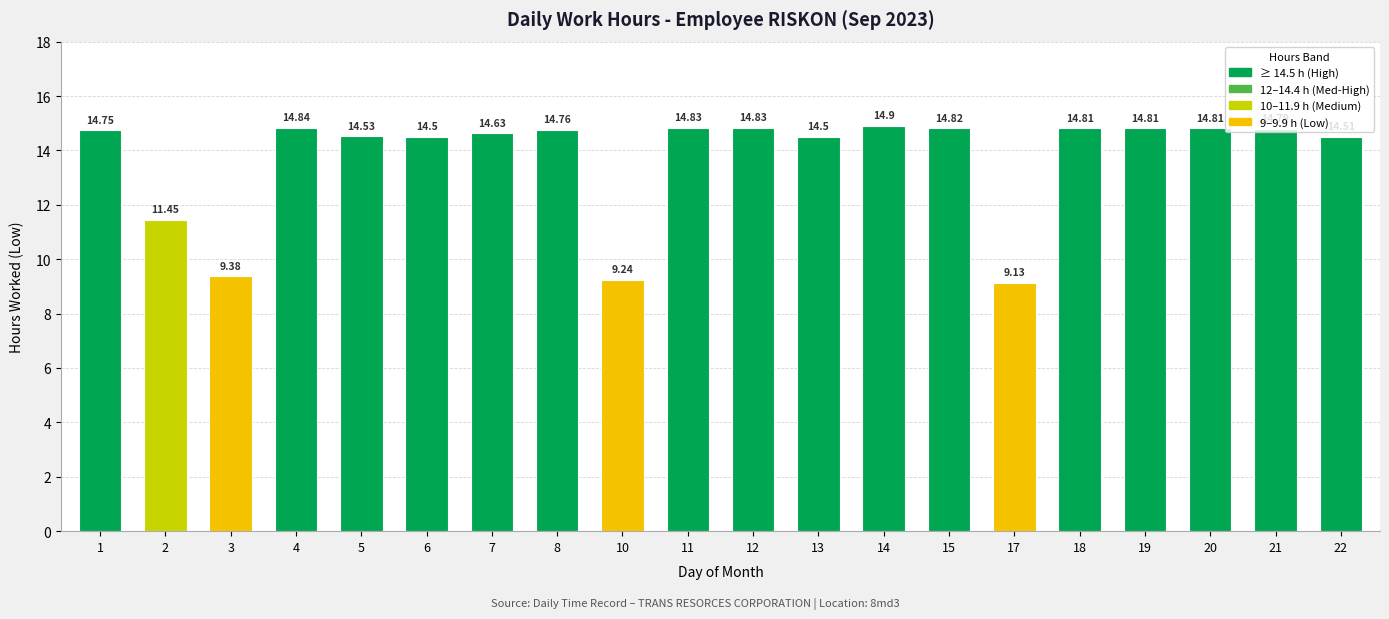

The value at 20 is 20.8. True or false?

False